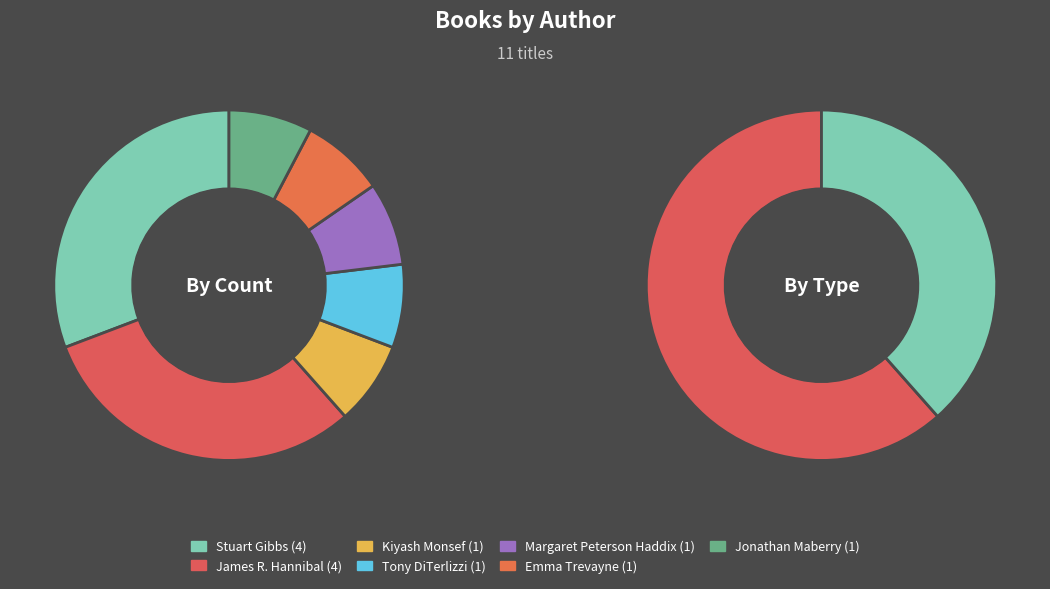

To the nearest percent, what is the average slice percentage?

14%